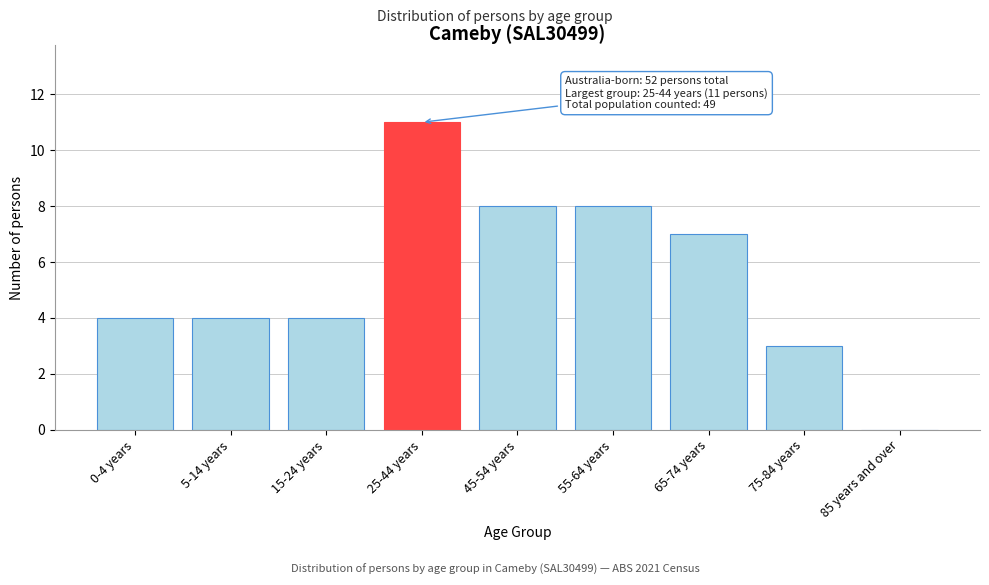

Reading left to right, what are all the values shown in this chart?

0-4 years=4	5-14 years=4	15-24 years=4	25-44 years=11	45-54 years=8	55-64 years=8	65-74 years=7	75-84 years=3	85 years and over=0